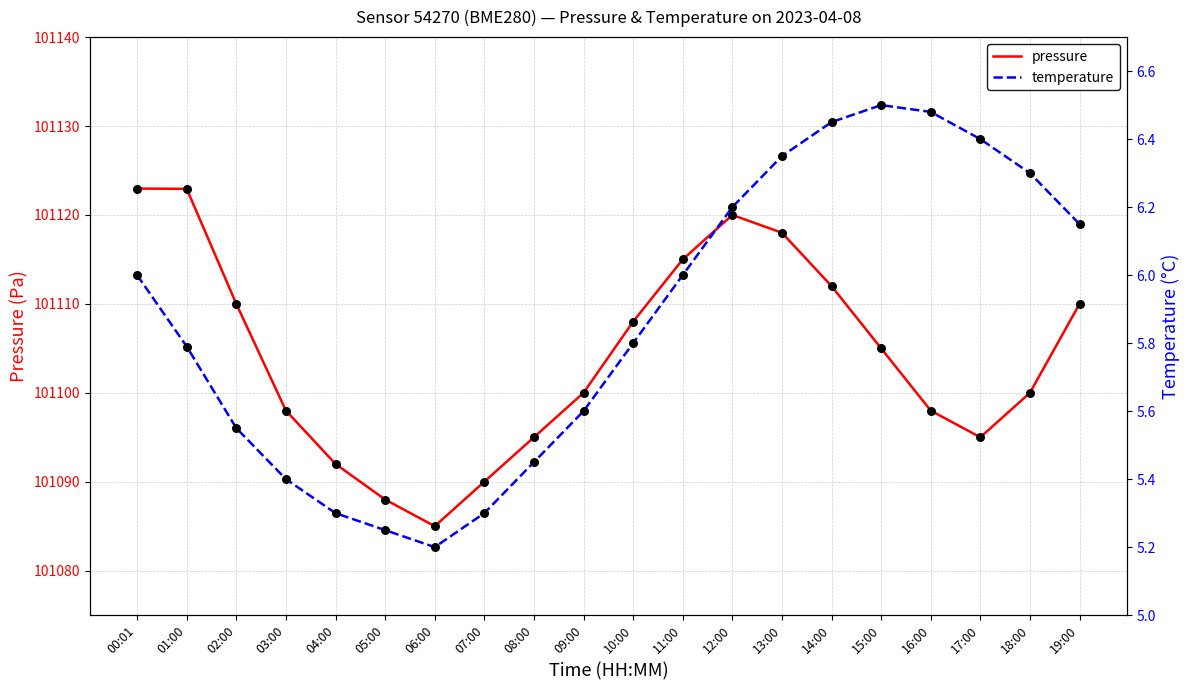

Which series contains the highest Y value?

pressure